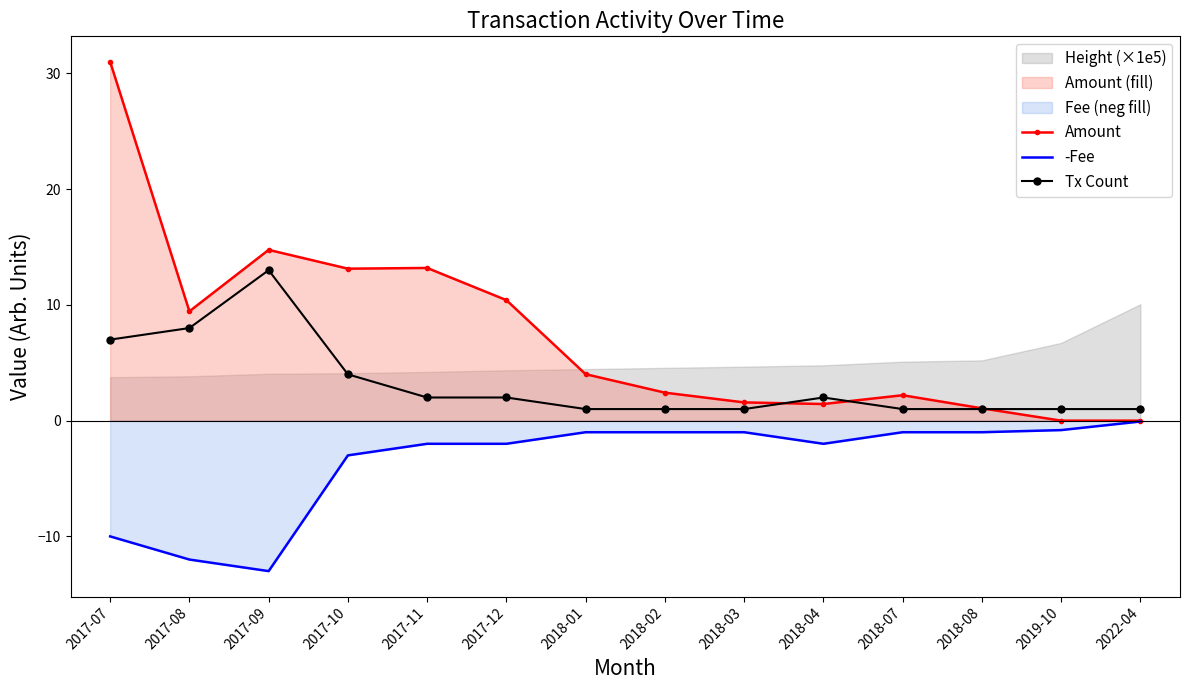

Which series has the largest range (max minus min)?

Amount